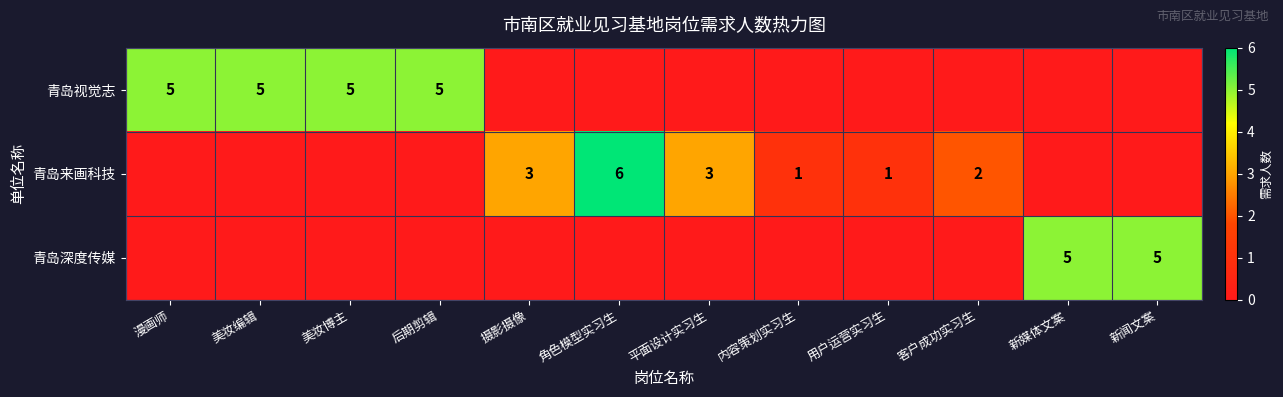

The value of 青岛深度传媒 at 新闻文案 is 5. True or false?

True